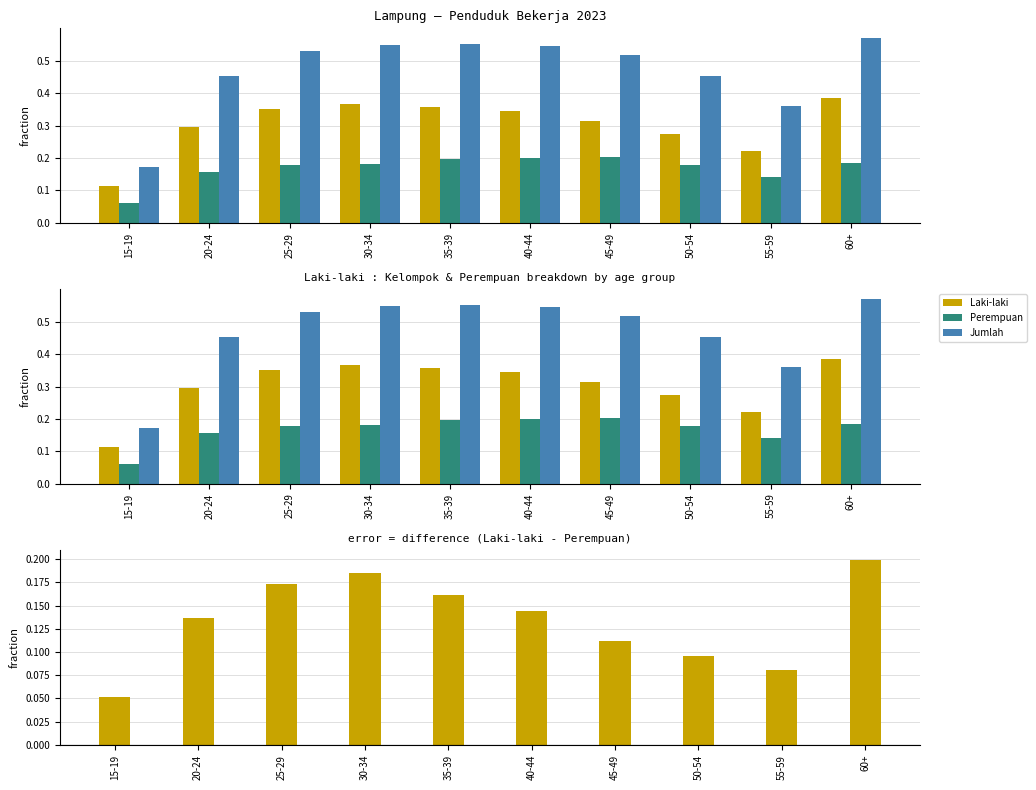

Reading left to right, transcribe all the data shown in this chart.

Laki-laki: 15-19=0.1	20-24=0.3	25-29=0.4	30-34=0.4	35-39=0.4	40-44=0.3	45-49=0.3	50-54=0.3	55-59=0.2	60+=0.4
Perempuan: 15-19=0.1	20-24=0.2	25-29=0.2	30-34=0.2	35-39=0.2	40-44=0.2	45-49=0.2	50-54=0.2	55-59=0.1	60+=0.2
Jumlah: 15-19=0.2	20-24=0.5	25-29=0.5	30-34=0.5	35-39=0.6	40-44=0.5	45-49=0.5	50-54=0.5	55-59=0.4	60+=0.6
Laki-laki - Perempuan: 15-19=0.1	20-24=0.1	25-29=0.2	30-34=0.2	35-39=0.2	40-44=0.1	45-49=0.1	50-54=0.1	55-59=0.1	60+=0.2